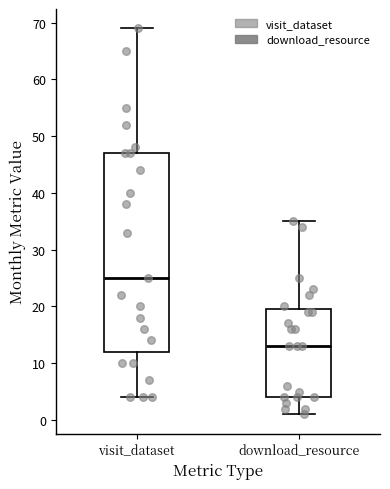

Where is the upper edge of the box for download_resource on the y-axis? The values are not printed on the chart, so give them approximately, as read against the axis.

20